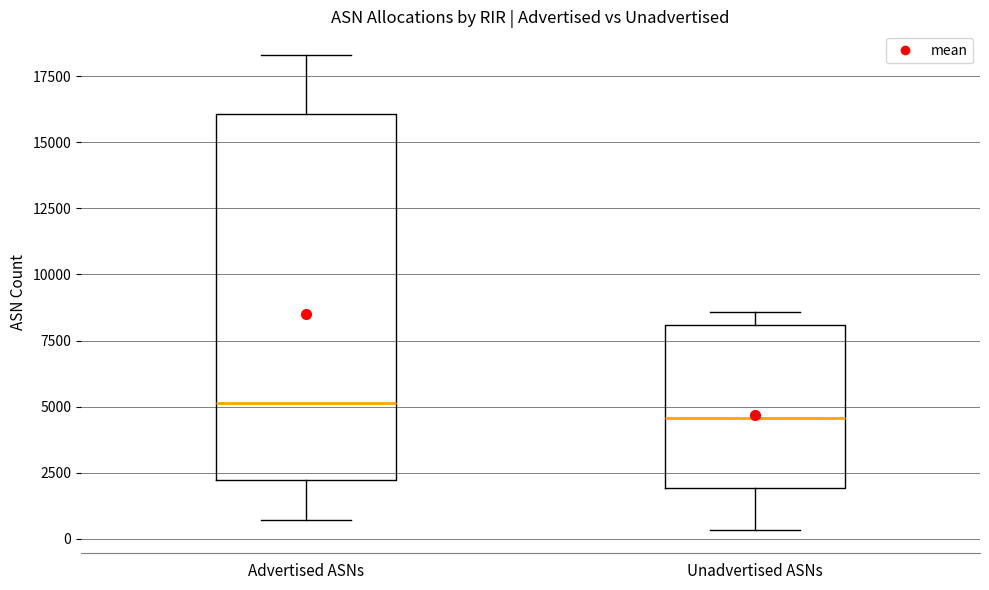

Reading left to right, read every box against the y-axis: the position of its median line, the range the box covers, and the ends of its whiskers. The values are not printed on the chart, so give them approximately, as read against the axis.

Advertised ASNs: median 5000, box 2000 to 16000, whiskers 500 to 18500
Unadvertised ASNs: median 4500, box 2000 to 8000, whiskers 500 to 8500